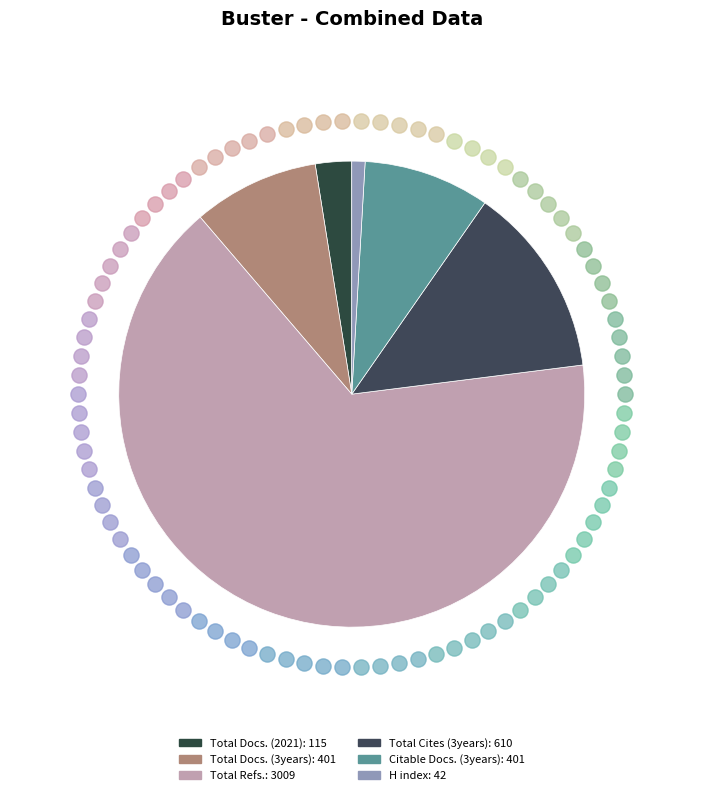

How many segments does this pie chart have?

6